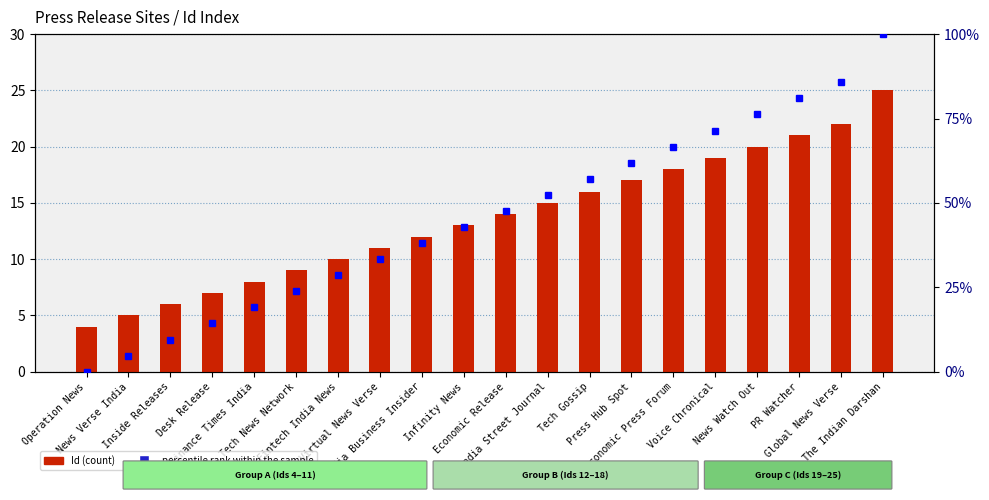

Count the number of data series in this chart.

2